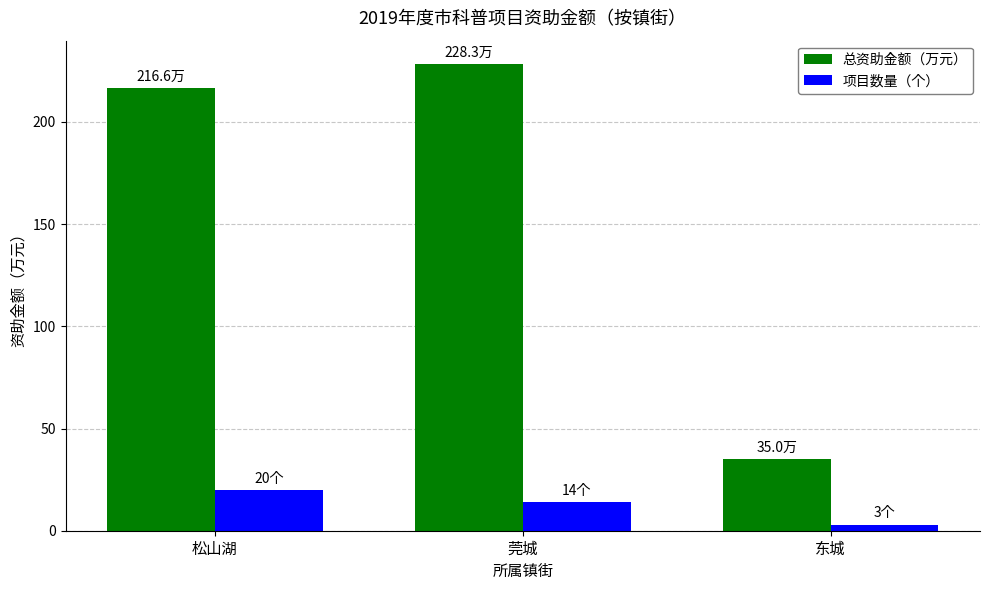

What are all the series names shown in the legend?

总资助金额（万元）, 项目数量（个）